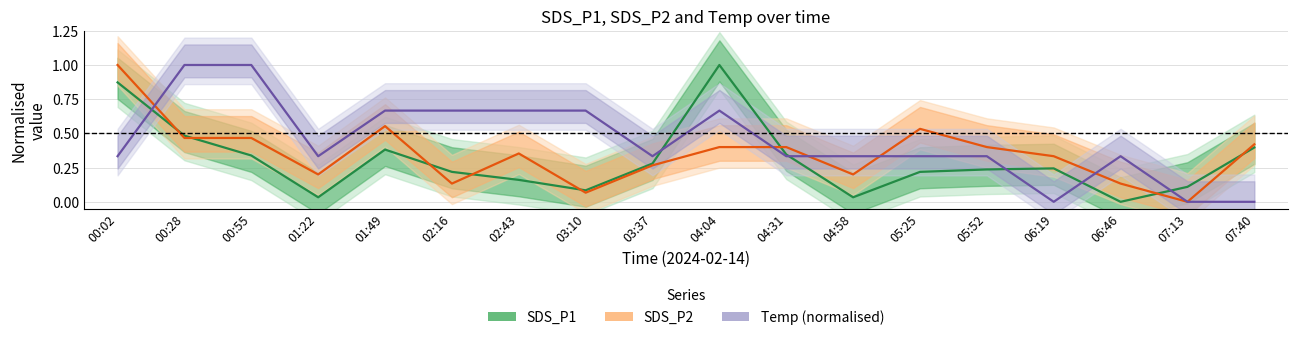

The SDS_P1 series shows 0.1 at 01:22. True or false?

False